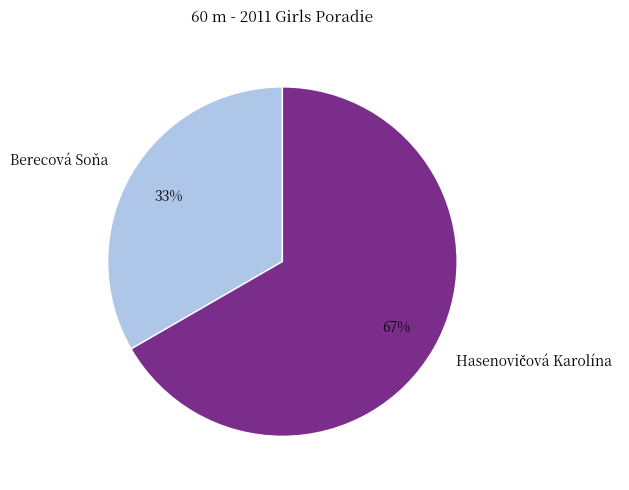

Does Berecová Soňa account for over 50% of the chart?

No